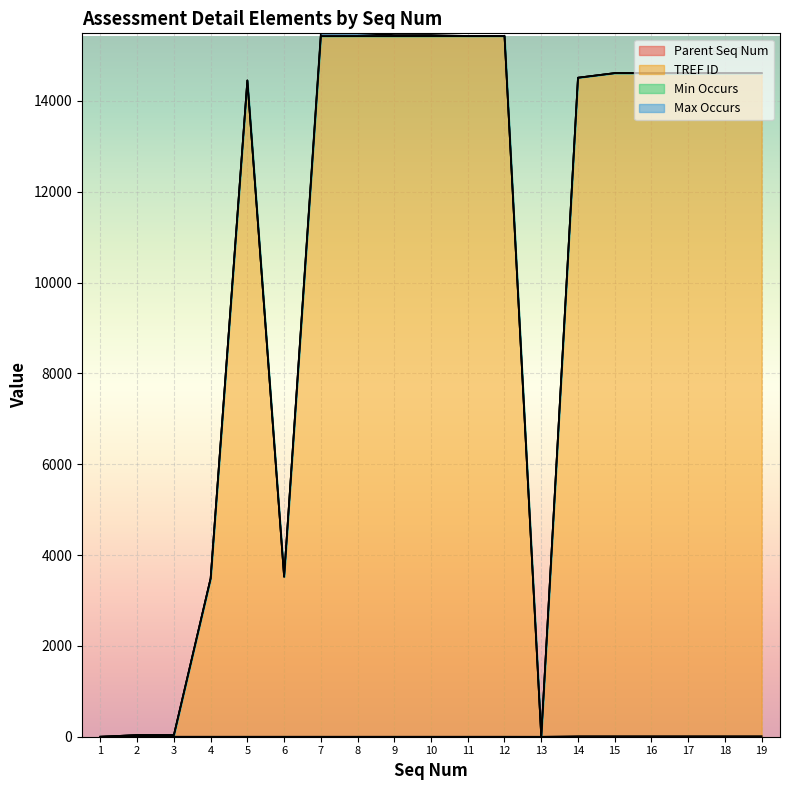

Does the chart display data point markers on the line(s)?

No